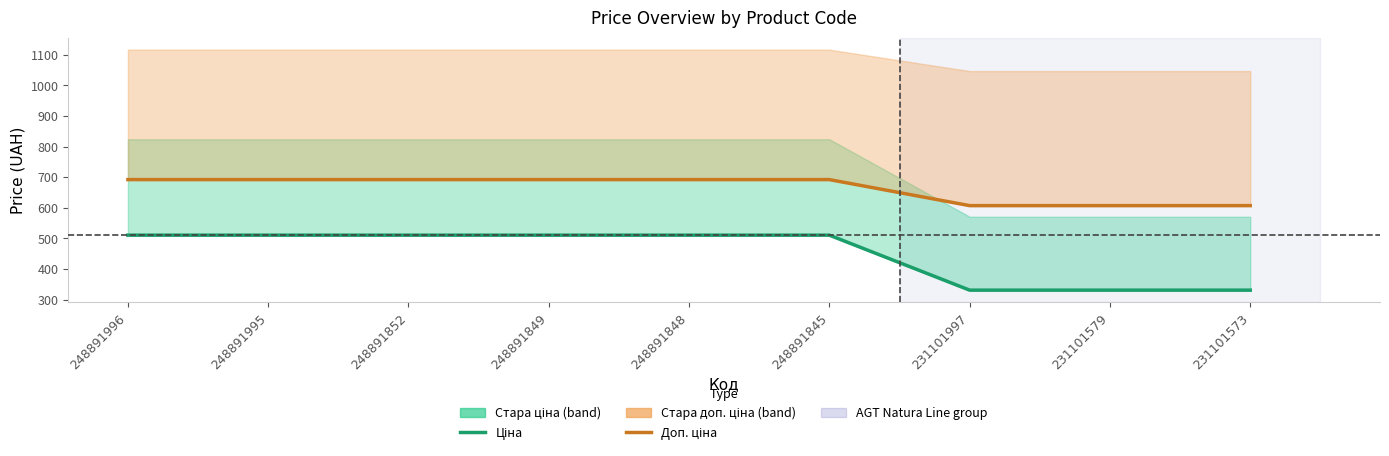

Is this an area chart (filled region under the line)?

No